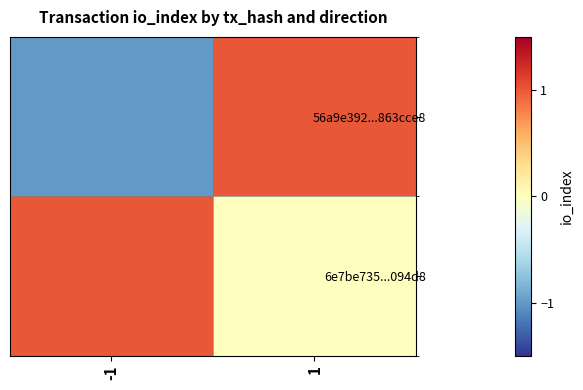

What is the difference between the highest and lowest values at -1?

2